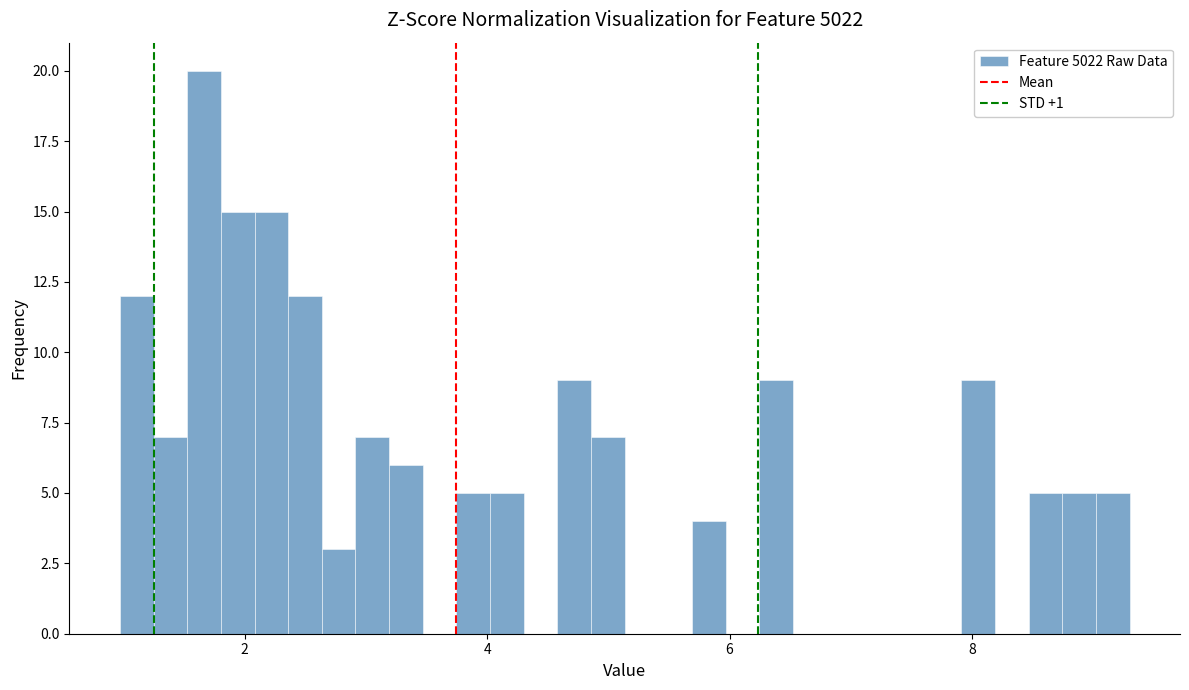

Around what value on the x-axis is the tallest bar? Give the approximate position of its centre, as read against the axis.

1.6